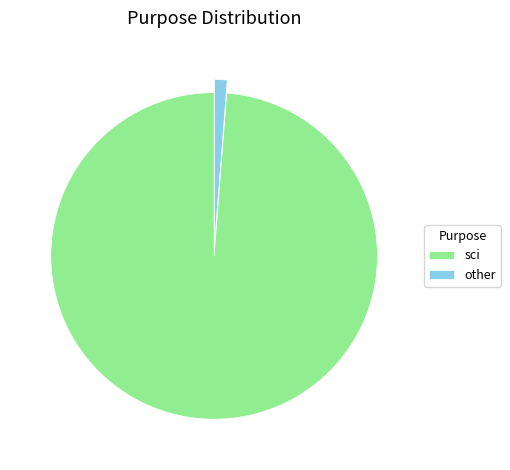

What is the smallest slice in the pie chart?

other